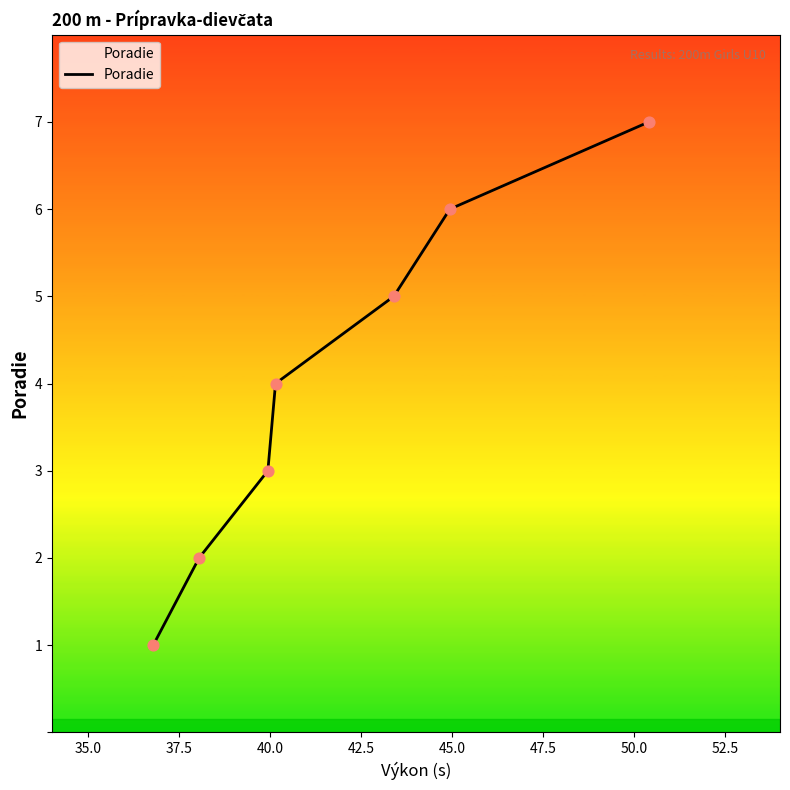

What is the sum of all values?

28